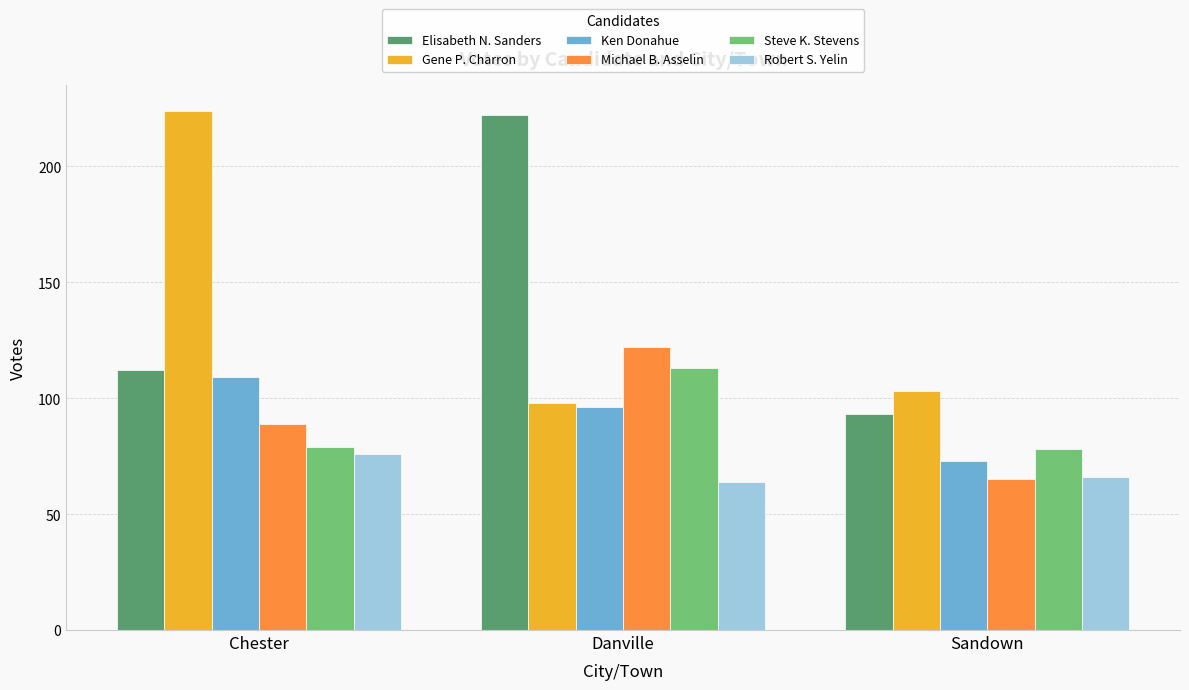

What is the minimum value shown in the chart?

64